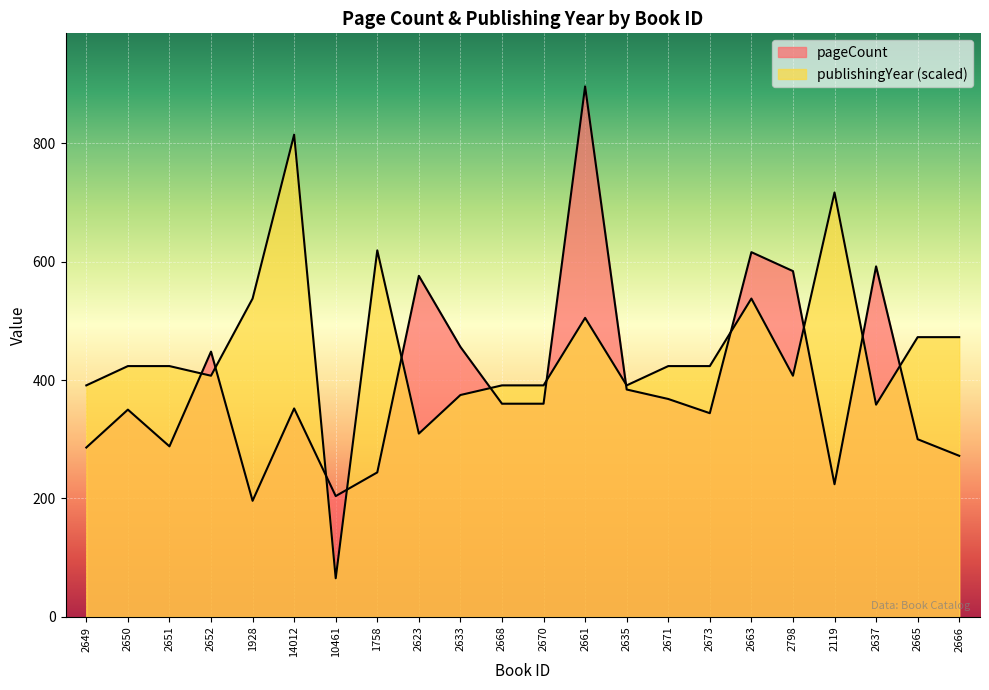

The value of pageCount at 2633 is 456.0. True or false?

True